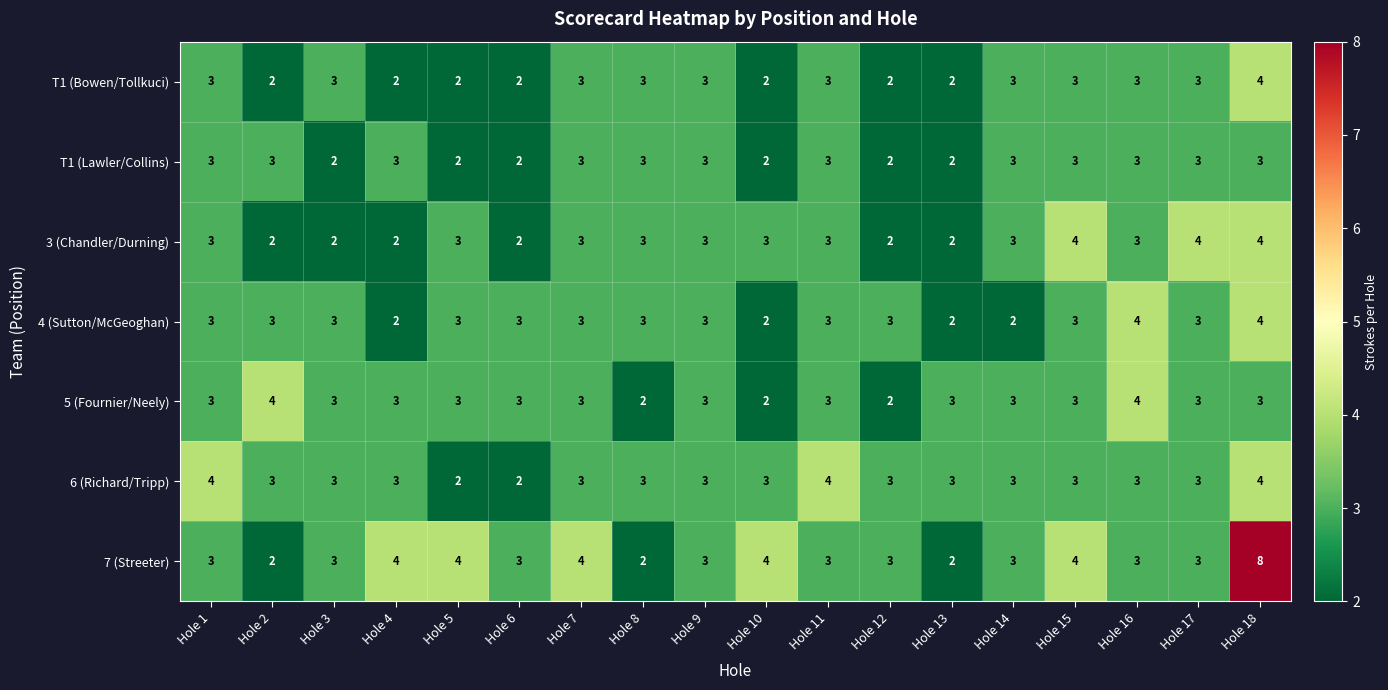

What is the average value of the 7 (Streeter) series?

3